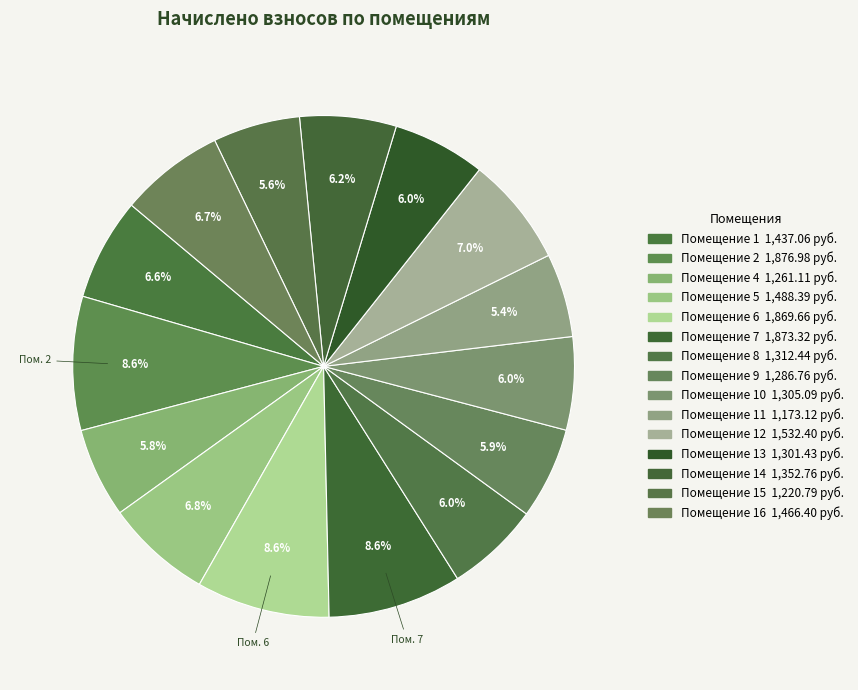

How many slices are in this pie chart?

15